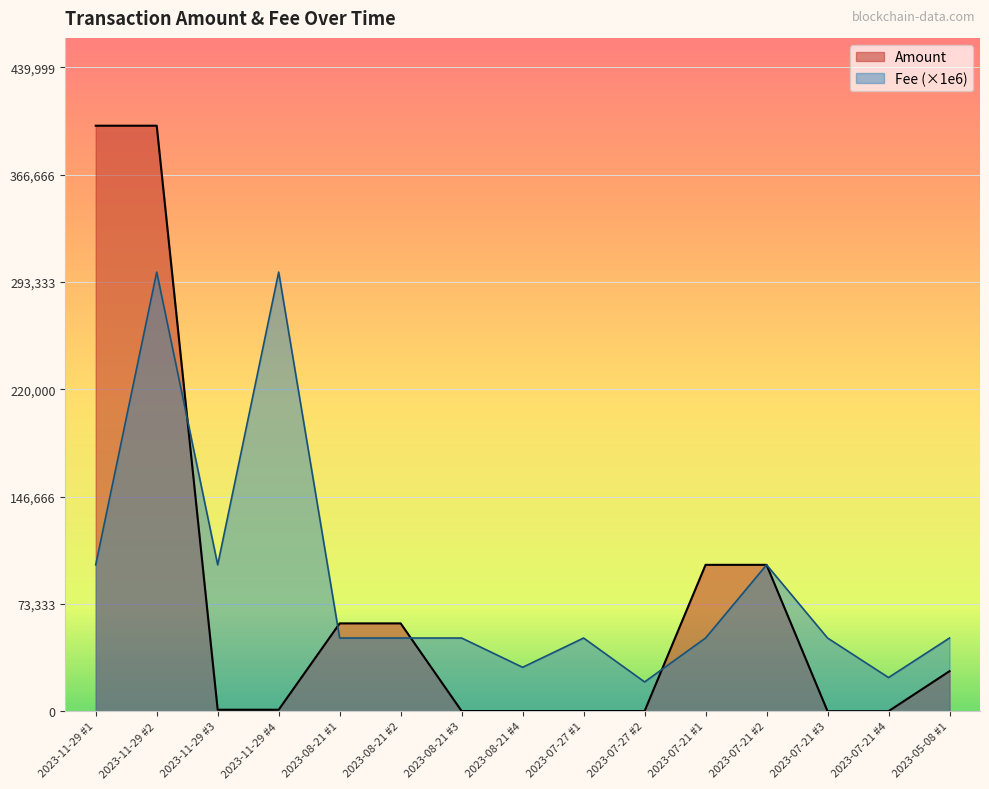

How many data points does each series have?

15